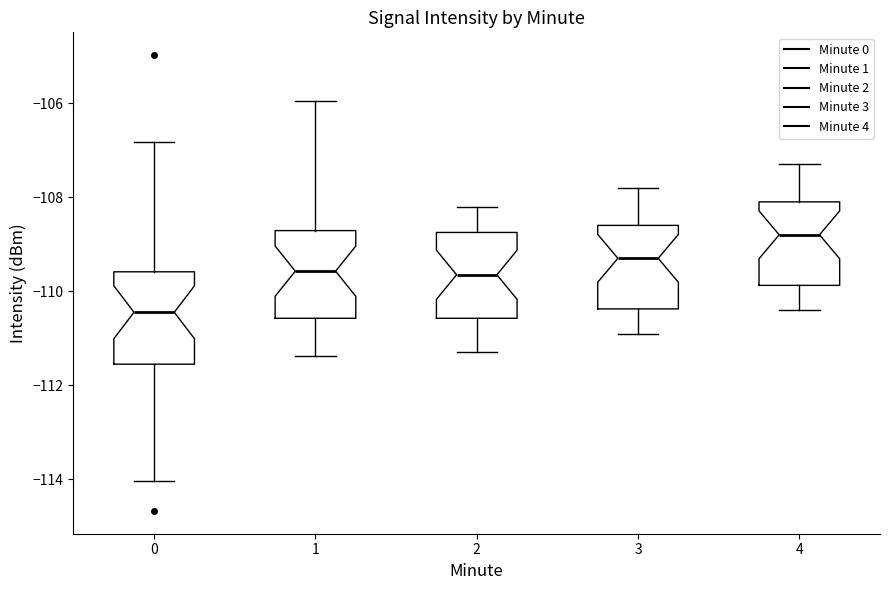

Reading left to right, transcribe this box plot: for each box, give where its median line is, the range the box spans, and where its two whiskers end, as read against the y-axis. The values are not printed on the chart, so give them approximately, as read against the axis.

0: median -110.4, box -111.6 to -109.6, whiskers -114.0 to -106.8
1: median -109.6, box -110.6 to -108.8, whiskers -111.4 to -106.0
2: median -109.6, box -110.6 to -108.8, whiskers -111.2 to -108.2
3: median -109.2, box -110.4 to -108.6, whiskers -110.8 to -107.8
4: median -108.8, box -109.8 to -108.0, whiskers -110.4 to -107.2